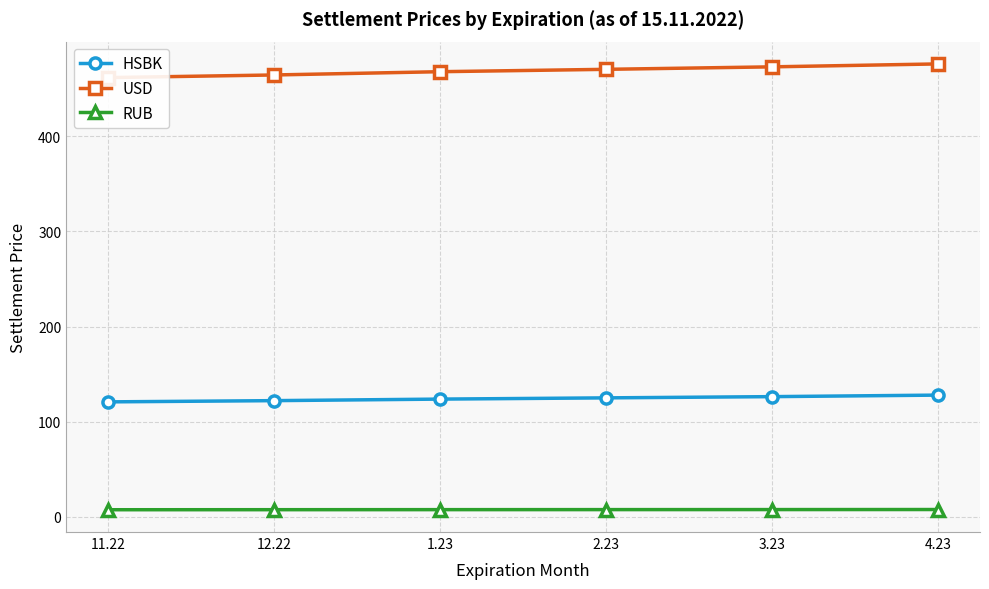

What is the difference between the highest and lowest values at 11.22?

453.9